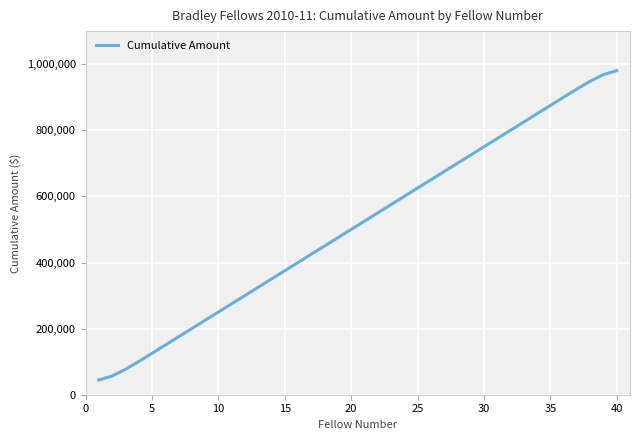

What is the sum of all values?

20499994